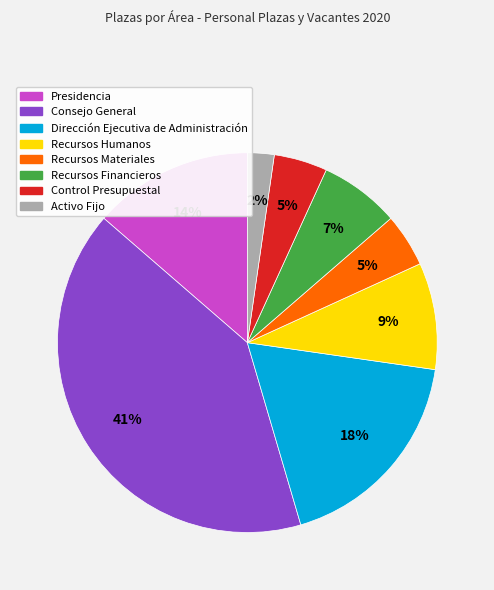

The Recursos Humanos slice represents 2% of the pie. True or false?

False